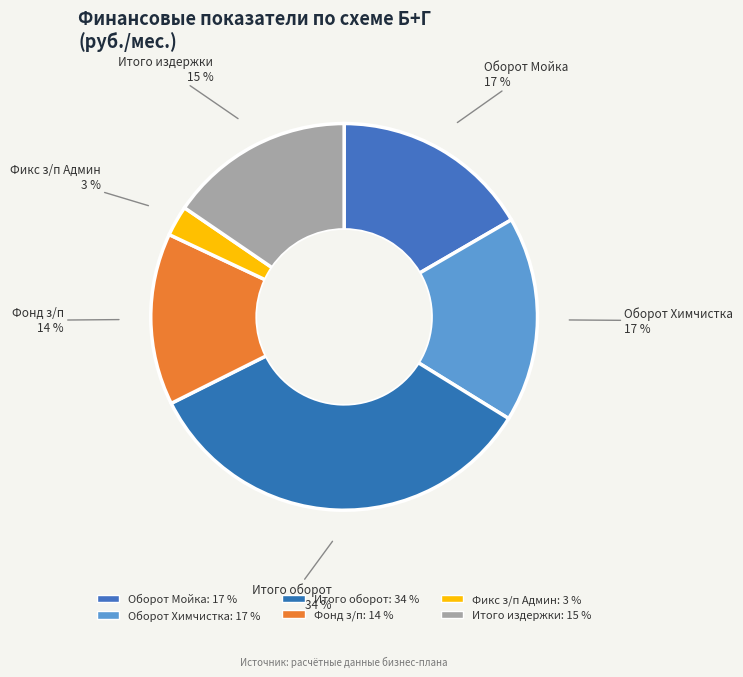

How many segments does this pie chart have?

6